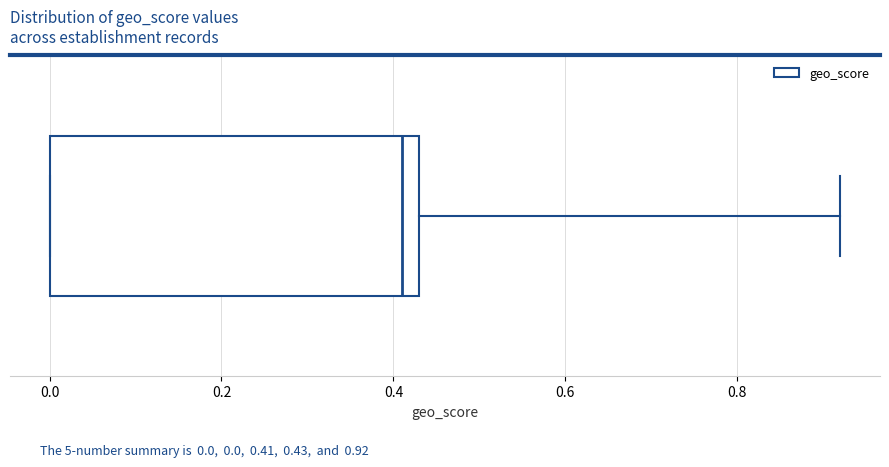

Where is the right edge of the box on the x-axis? The values are not printed on the chart, so give them approximately, as read against the axis.

0.44